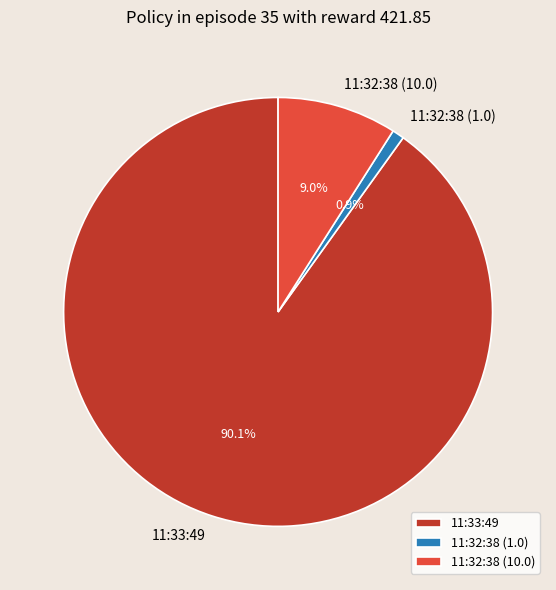

Is it true that 11:32:38 (1.0) is 1% of the pie?

True